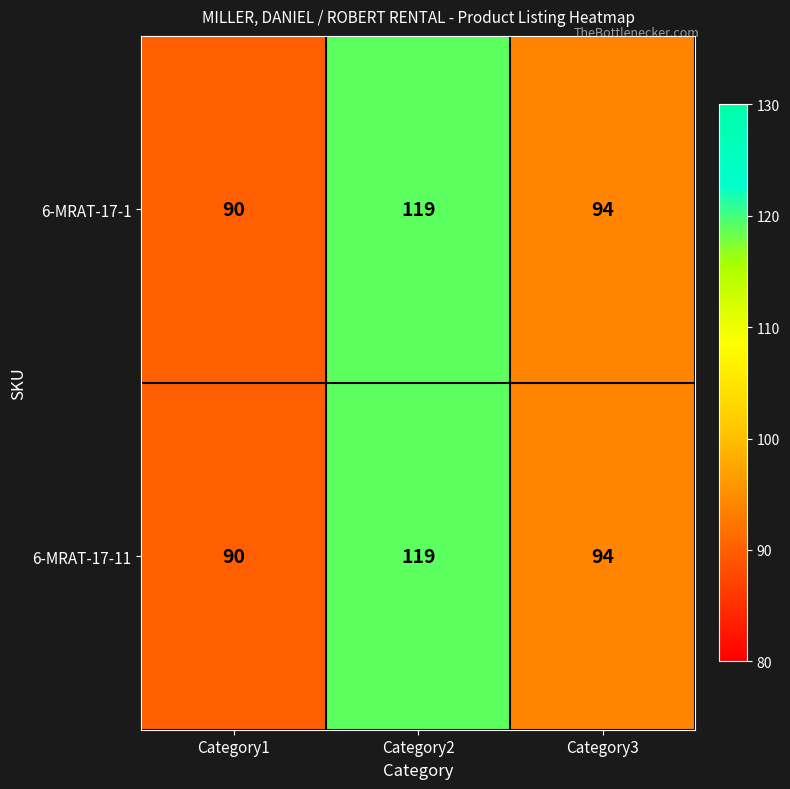

What is the difference between the maximum and minimum values in the 6-MRAT-17-11 series?

29